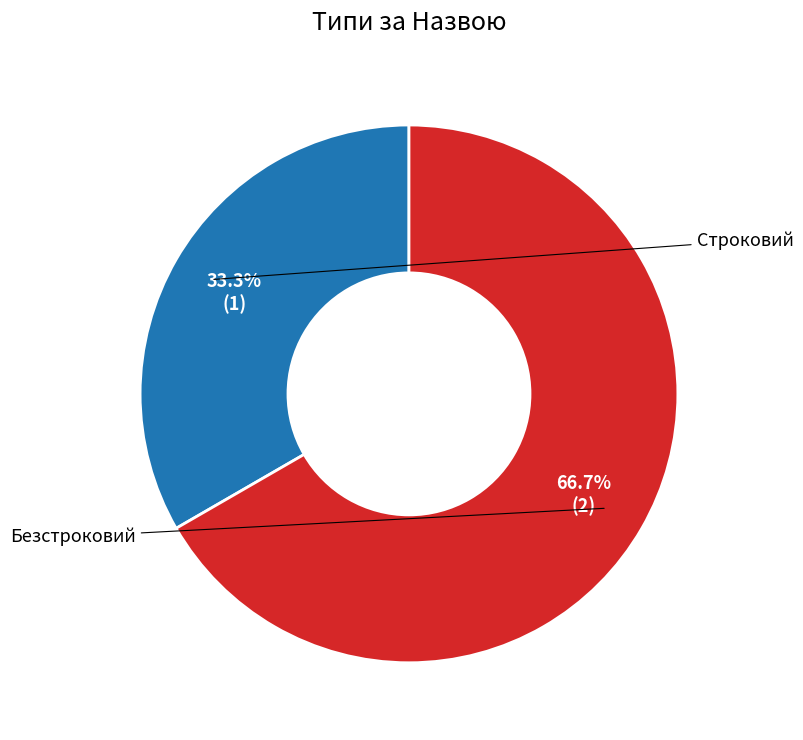

Which slice is the smallest?

Строковий